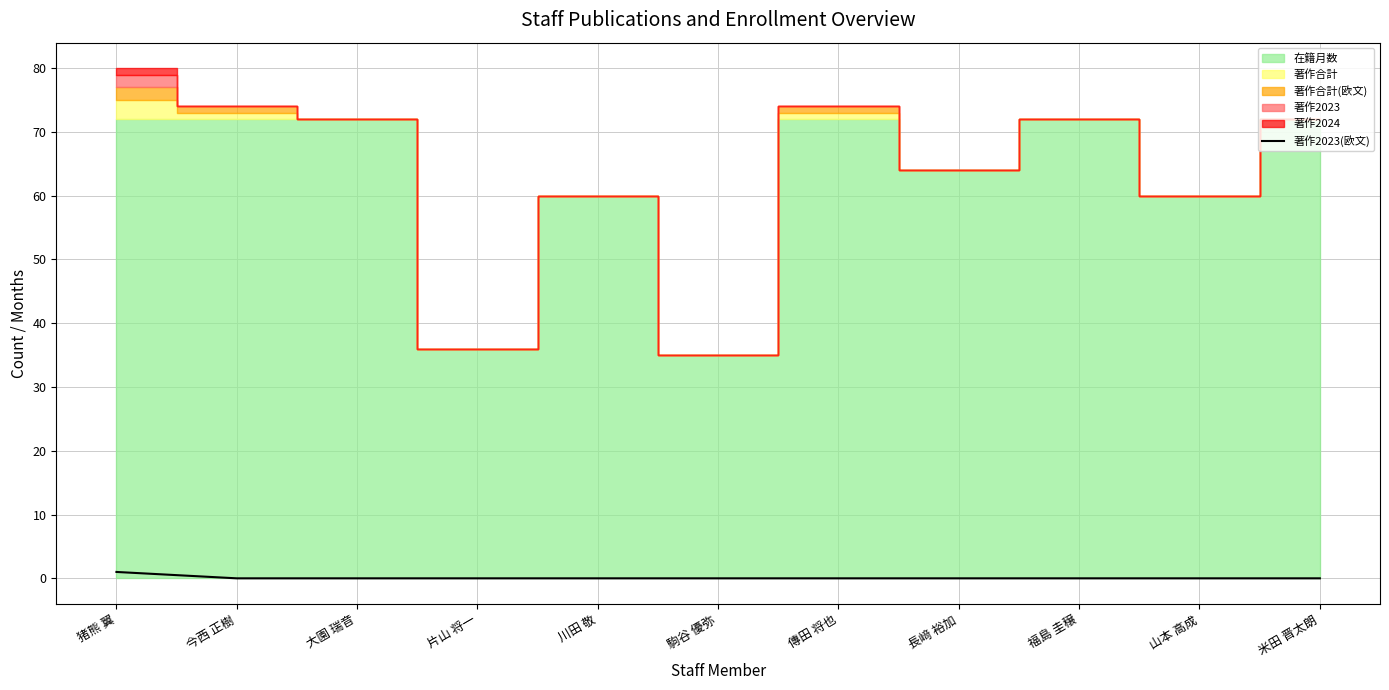

The value of 著作2023(欧文) at 福島 圭穣 is 0. True or false?

True